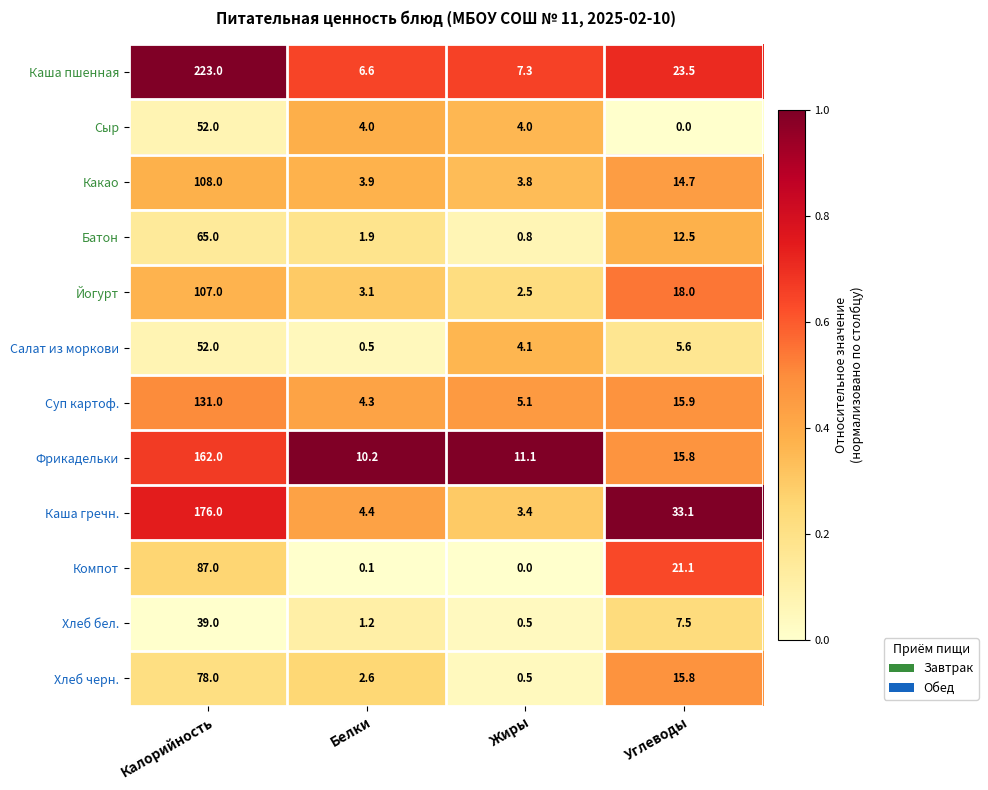

At Белки, list the series in order from largest to smallest.

Фрикадельки, Каша пшенная, Каша гречн., Суп картоф., Сыр, Какао, Йогурт, Хлеб черн., Батон, Хлеб бел., Салат из моркови, Компот